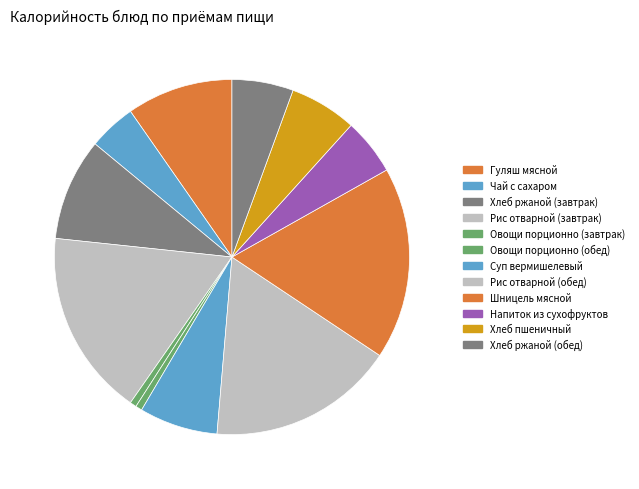

How many segments does this pie chart have?

12